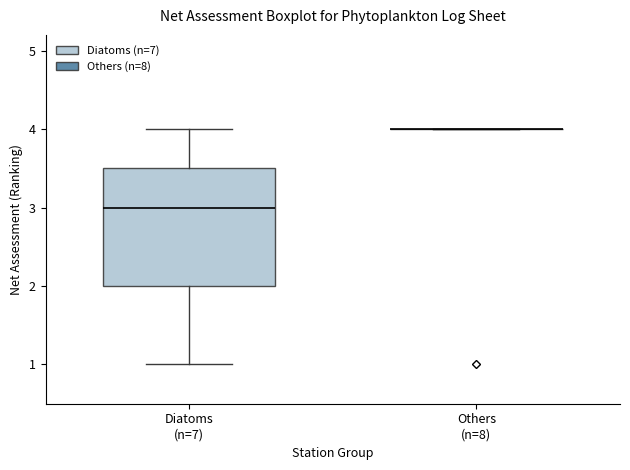

Which box is the tallest, from its lower edge to its upper edge?

Diatoms (n=7)